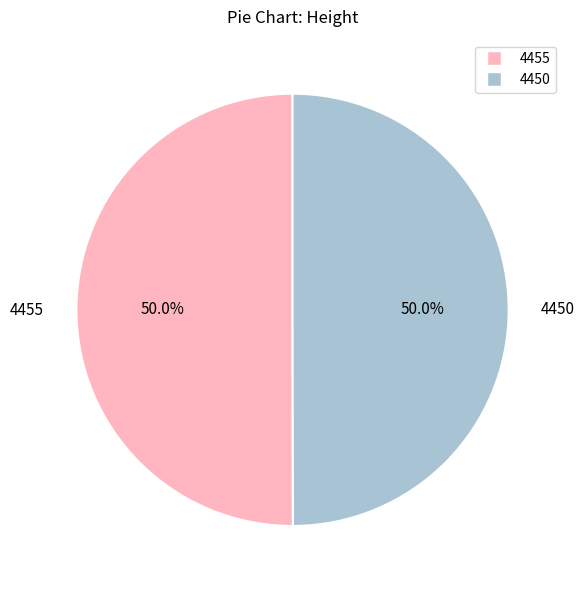

What is the ratio of the value at 4455 to the value at 4450?

1.0